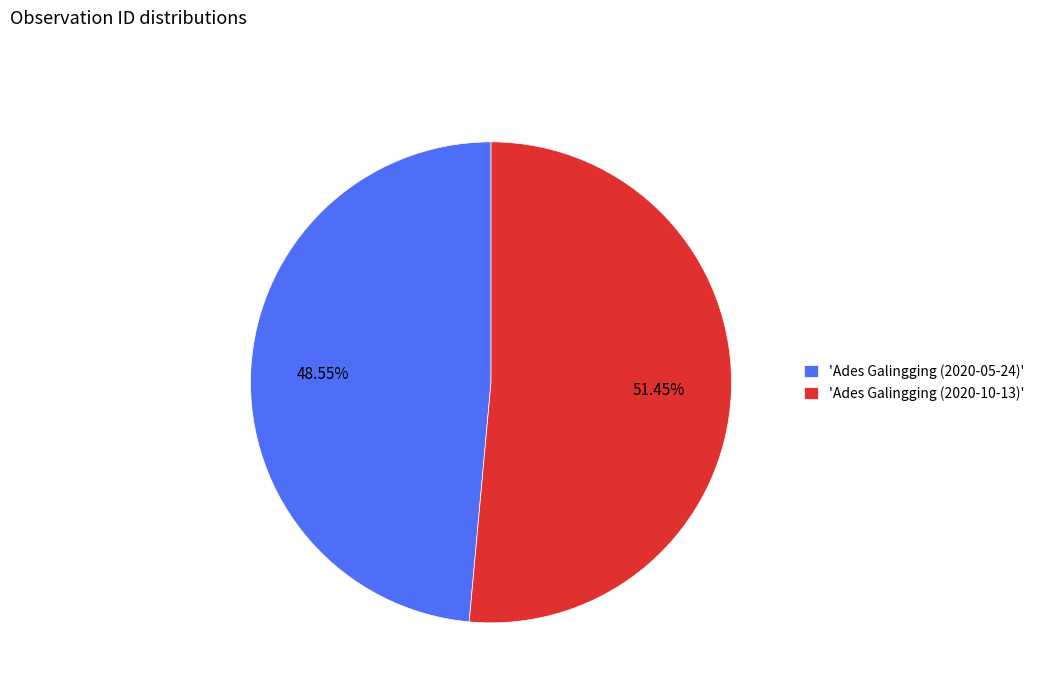

Combined, do 'Ades Galingging (2020-05-24)' and 'Ades Galingging (2020-10-13)' account for over 50%?

Yes